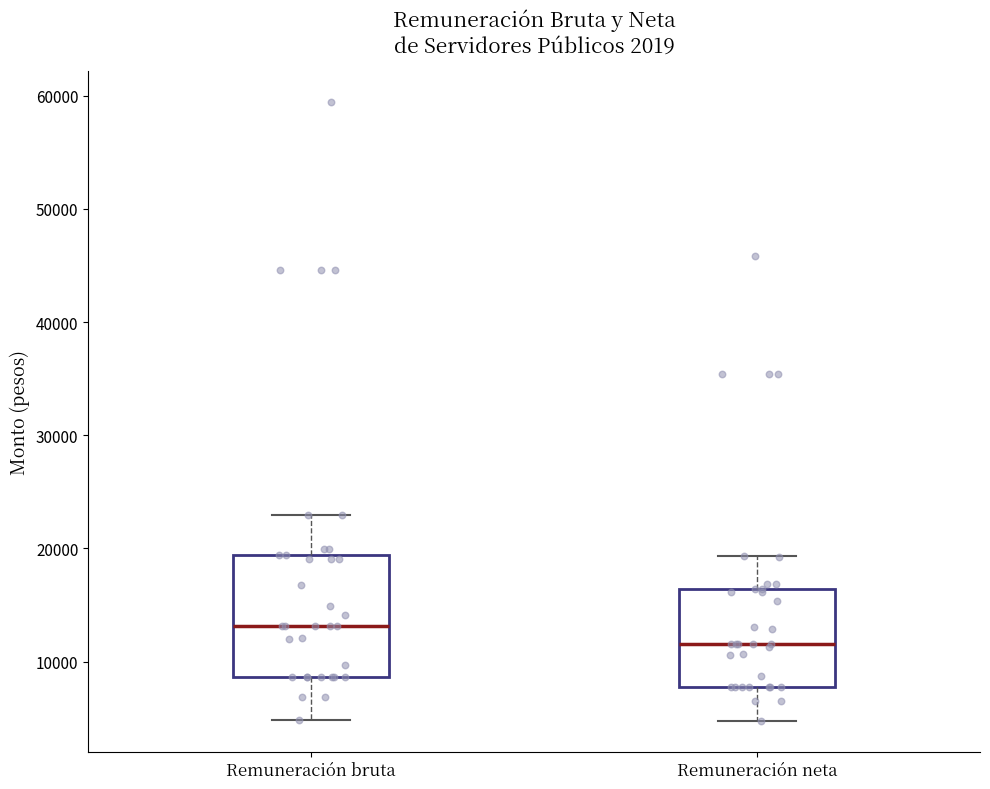

Which box's median line is the highest?

Remuneración bruta